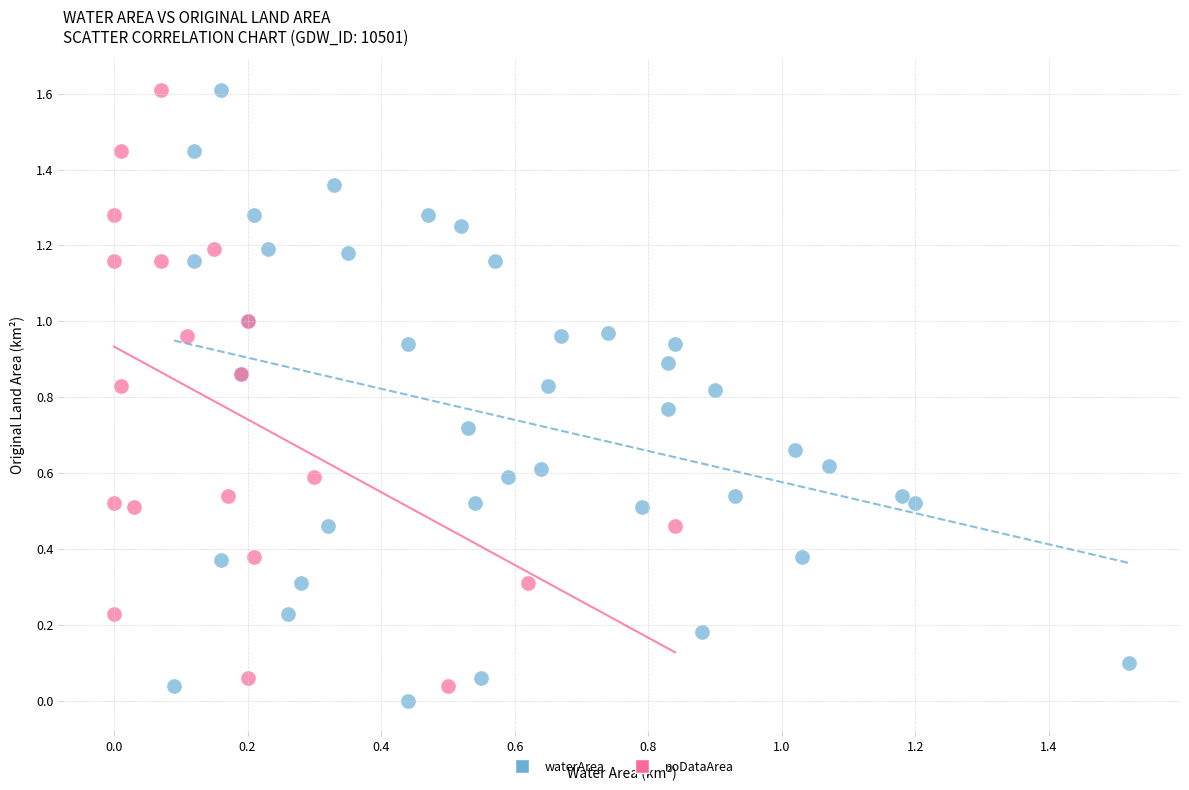

What are all the series names shown in the legend?

waterArea, noDataArea